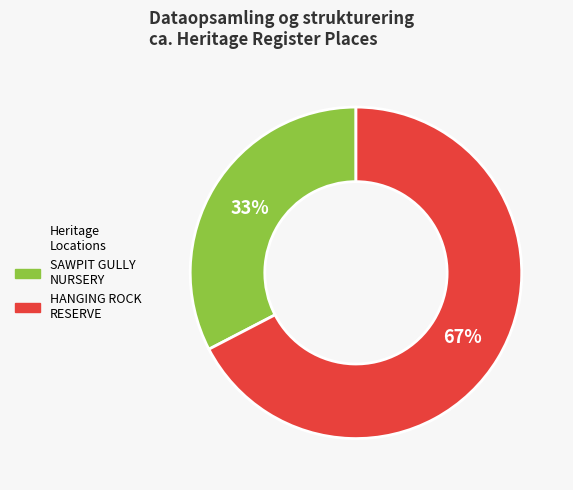

Is there a majority slice in this chart?

Yes